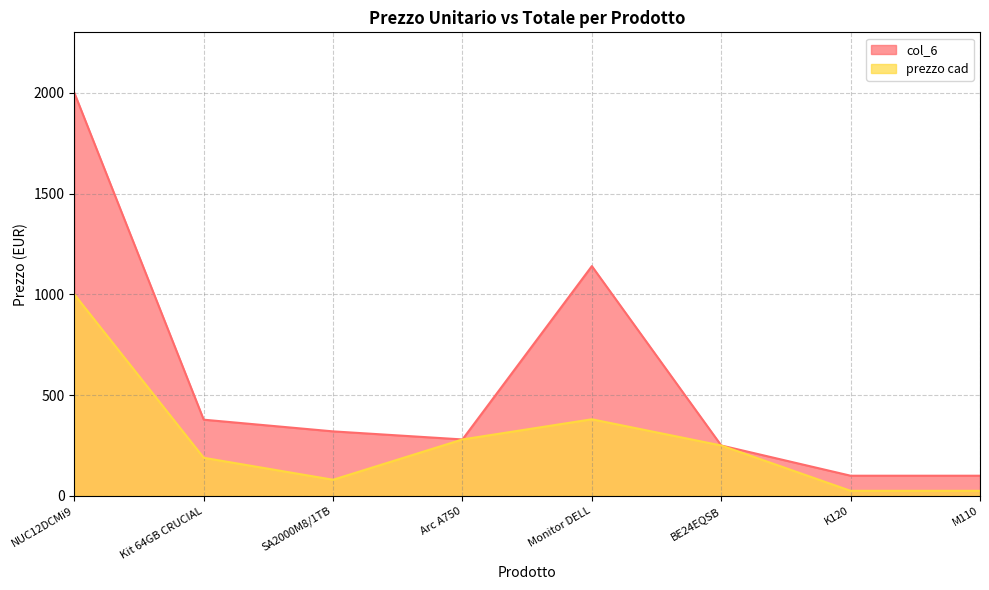

Does the chart display data point markers on the line(s)?

No